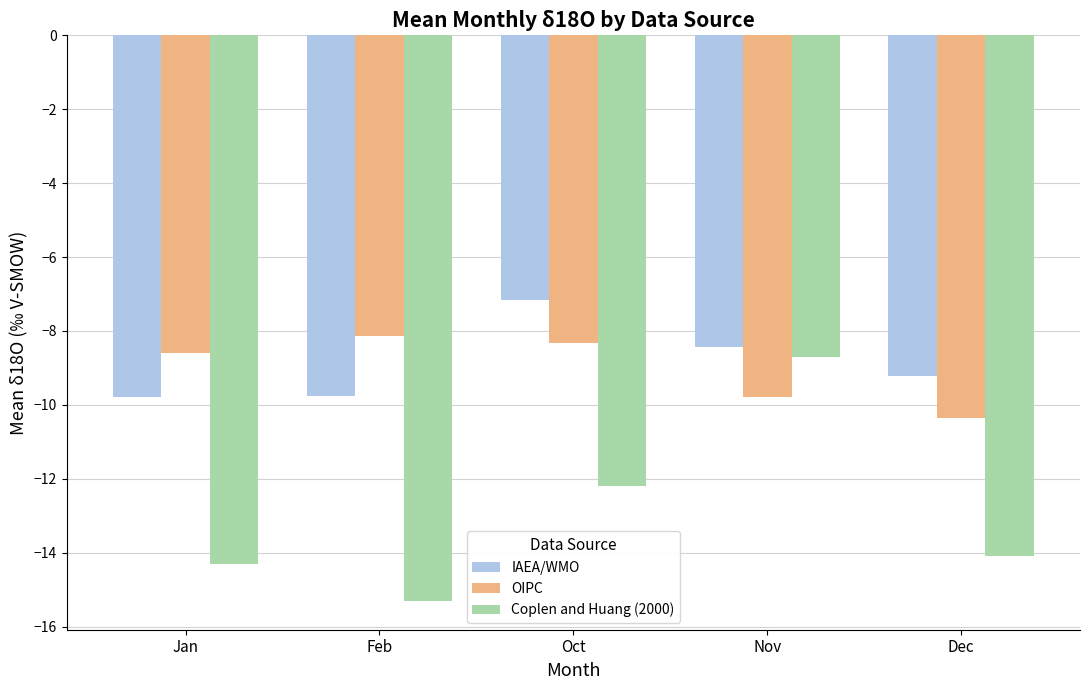

What is the smallest value displayed?

-15.3